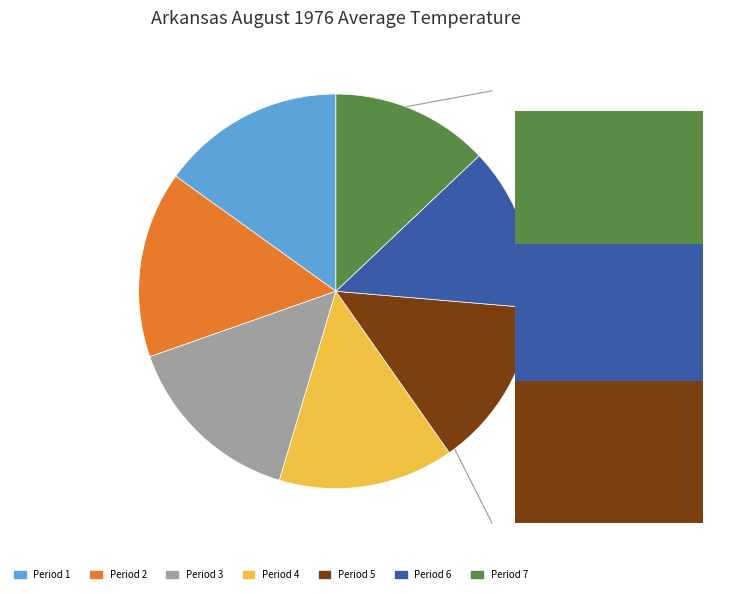

To the nearest percent, what is the difference between the largest and smallest slice percentages?

2%